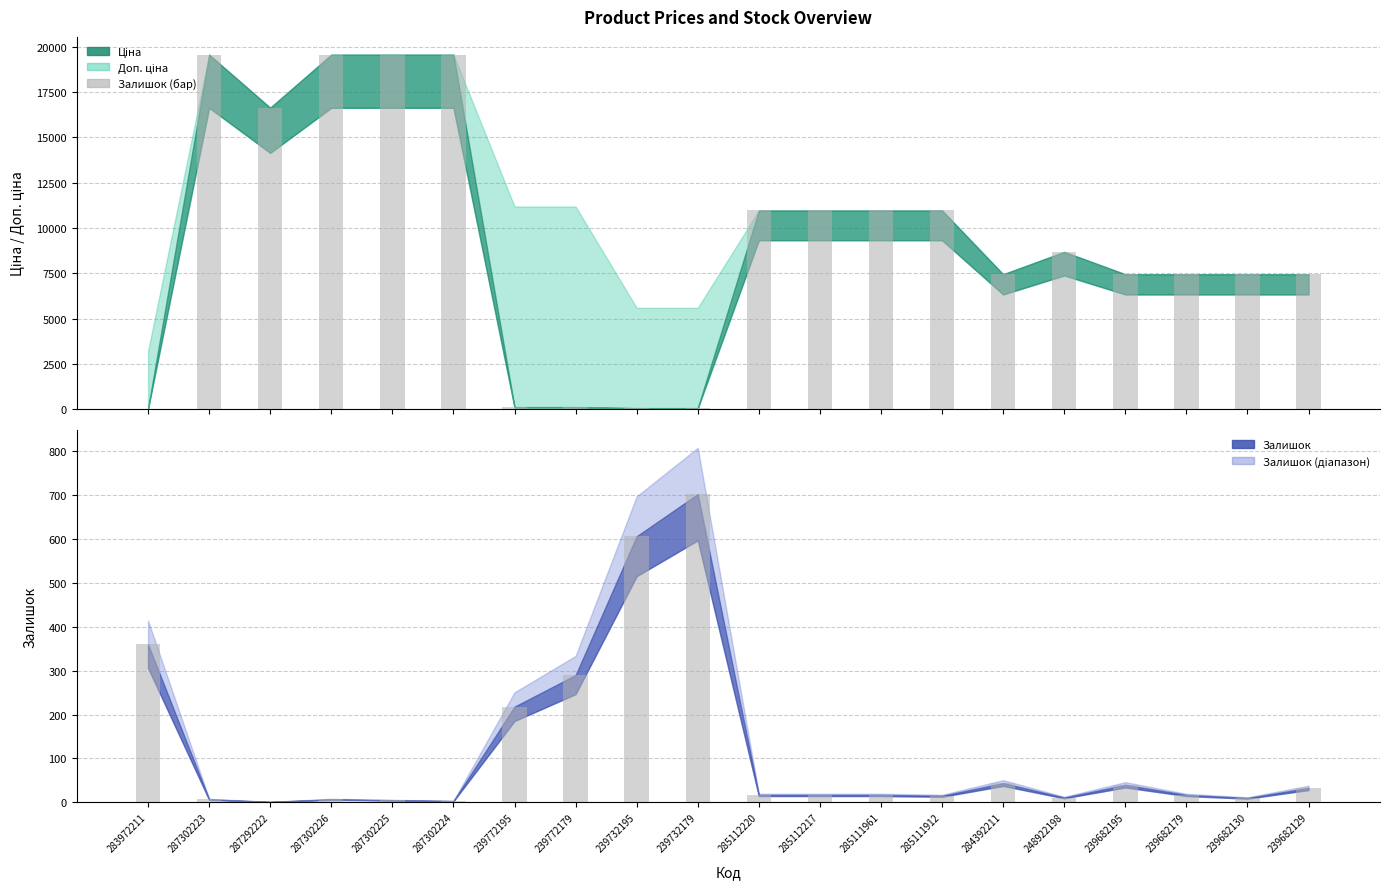

What is the sum of the Залишок (бар) values at 287302226 and 285112217?

24.0